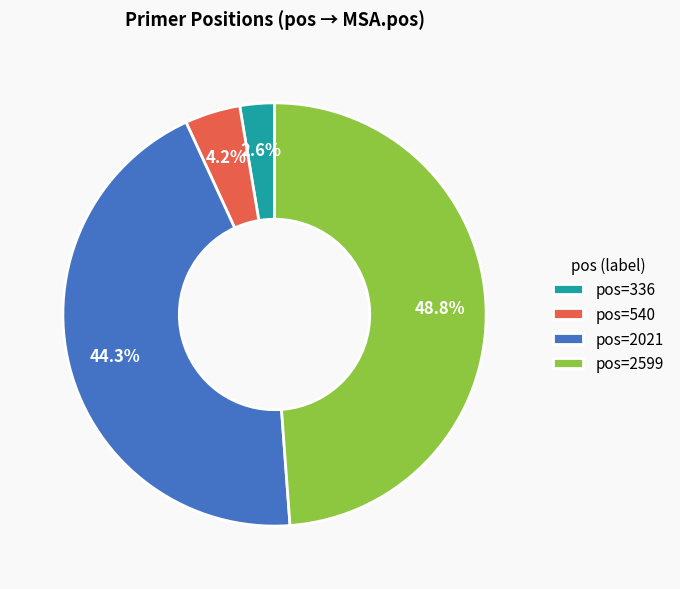

Rank the categories by value from lowest to highest.

pos=336, pos=540, pos=2021, pos=2599